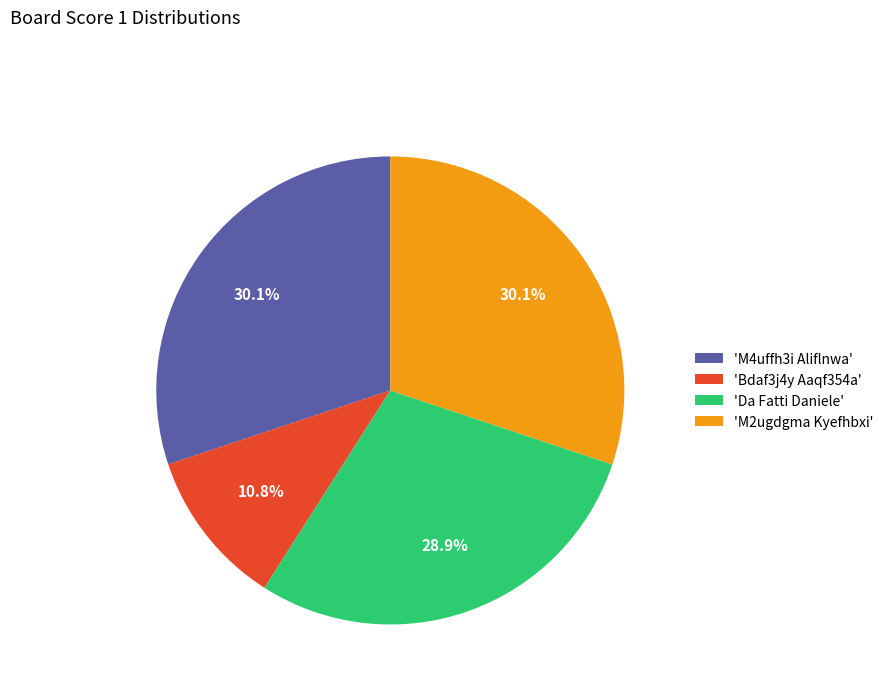

What is the smallest slice in the pie chart?

'Bdaf3j4y Aaqf354a'